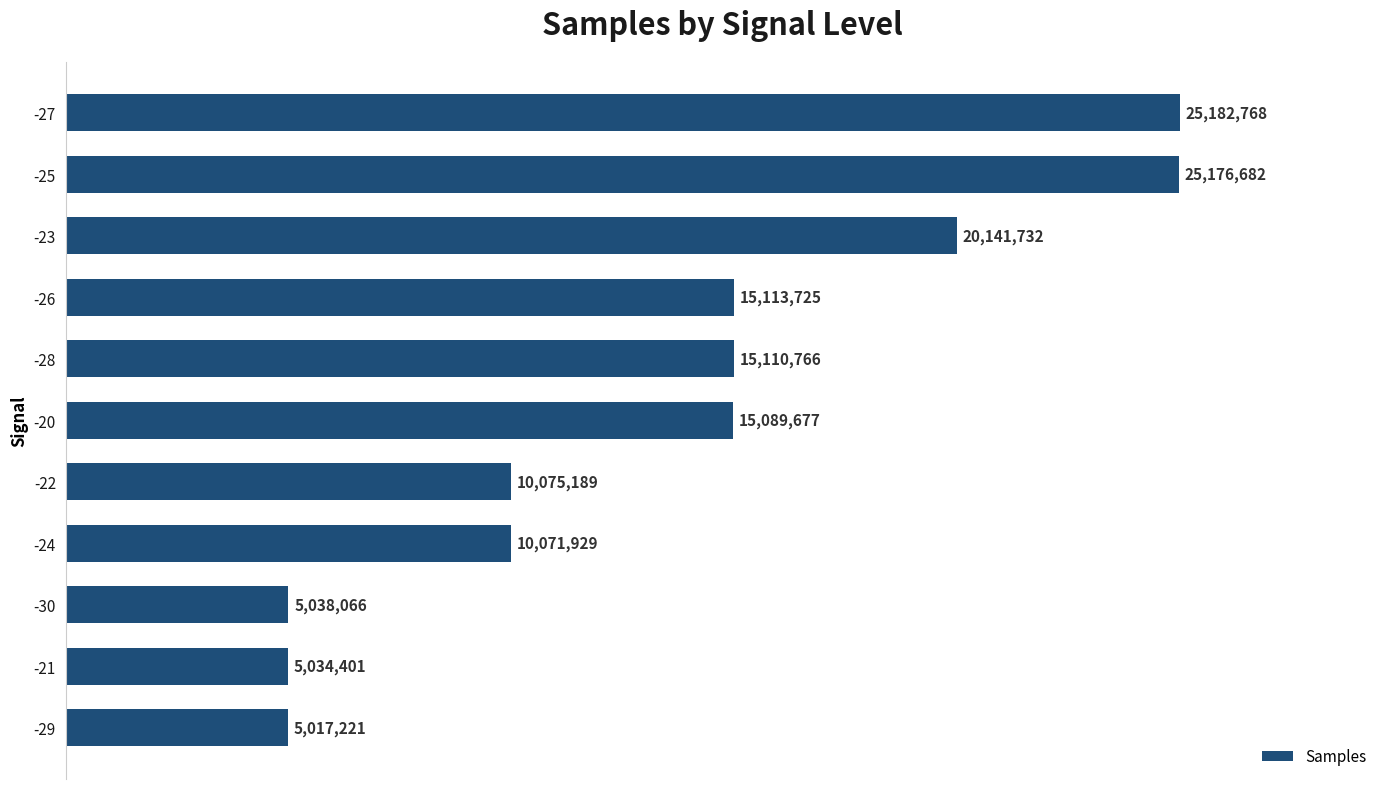

How many bars are there in total?

11